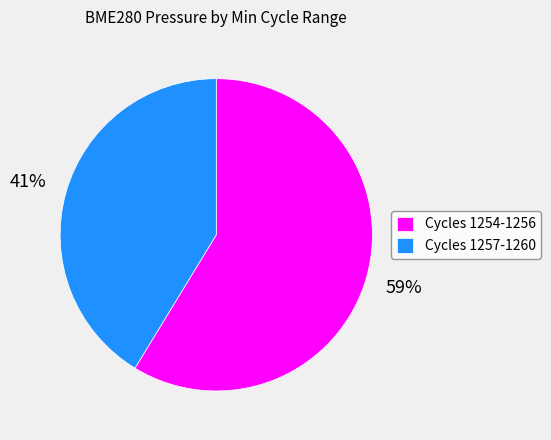

Which slice is the largest?

Cycles 1254-1256